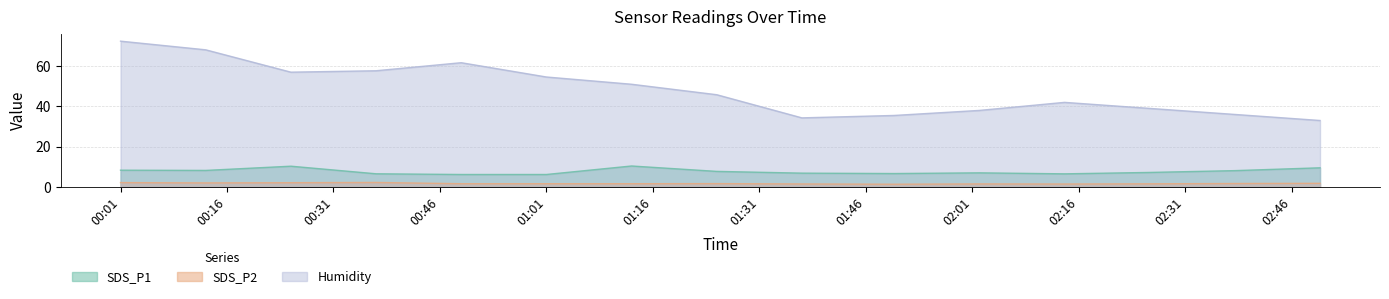

Reading right to left, extract all data points from this chart.

SDS_P1: 9.5	8.1	7.2	6.5	7.0	6.7	6.8	7.7	10.4	6.2	6.2	6.5	10.3	8.2	8.3
SDS_P2: 1.8	1.7	1.6	1.4	1.5	1.4	1.5	1.6	1.6	1.6	1.6	2.2	2.1	2.0	2.1
Humidity: 33.0	36.0	39.0	42.0	38.0	35.5	34.3	45.8	51.0	54.6	61.7	57.7	57.0	68.1	72.4